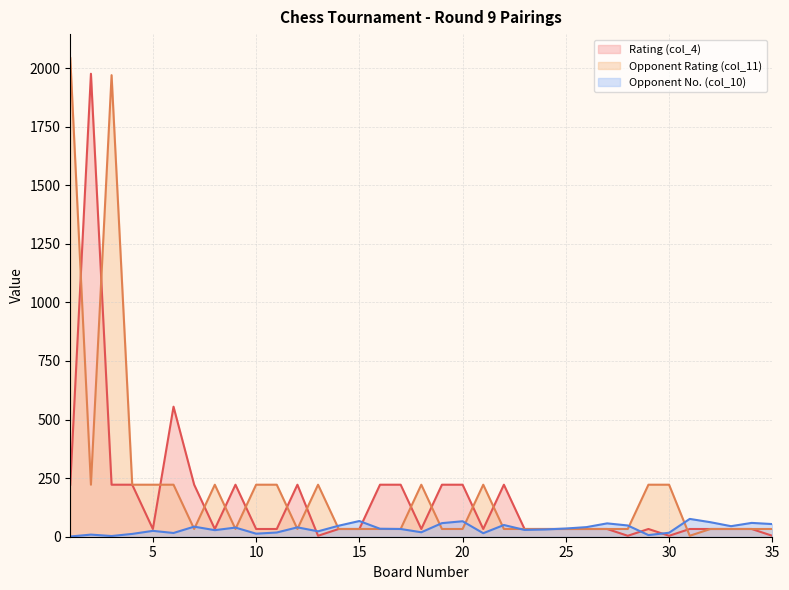

What value does the Opponent No. (col_10) series have at 13, to the nearest 10?

20